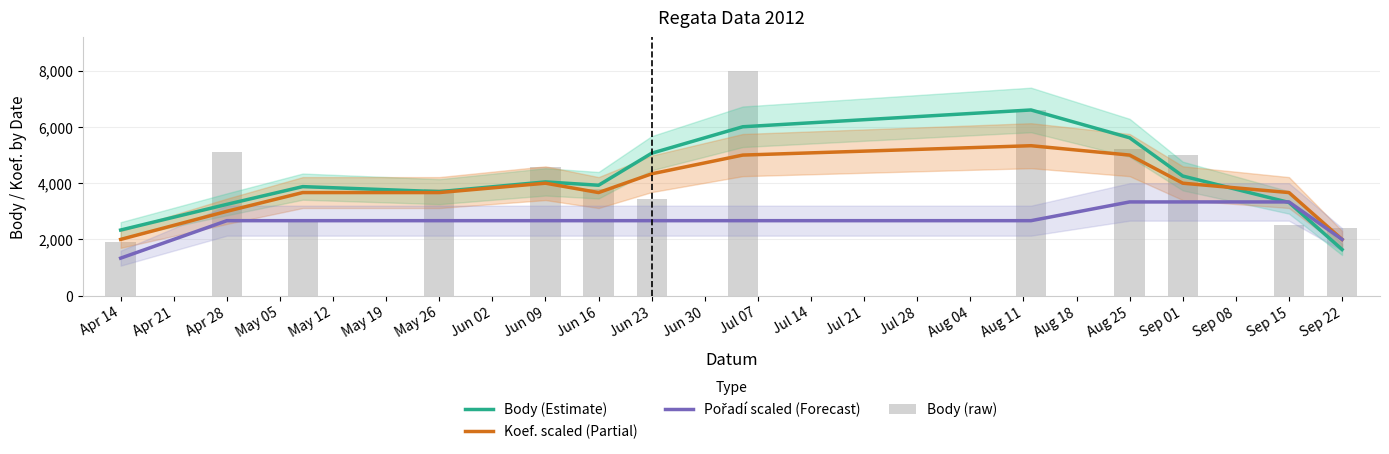

How many values in the Body (Estimate) series exceed 3927?

6